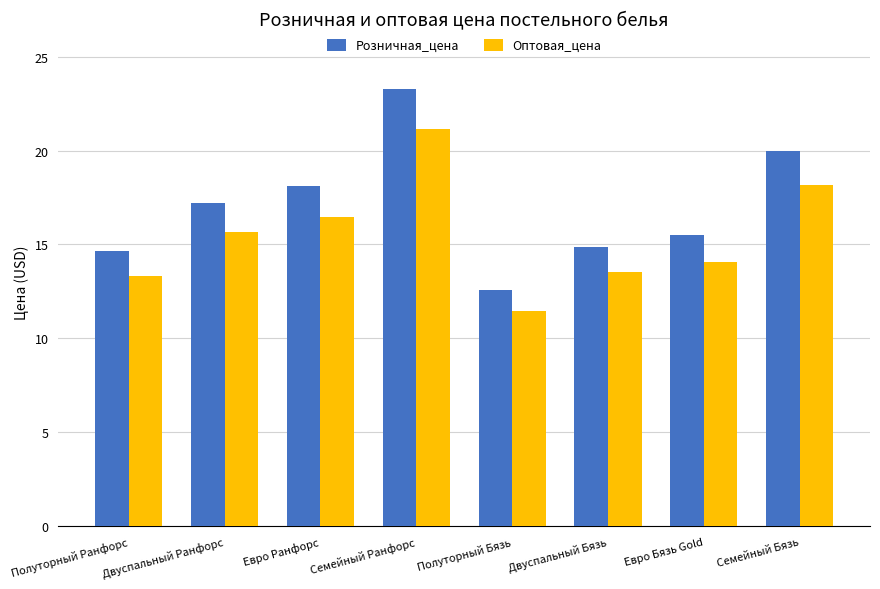

How many distinct data groups are displayed?

2